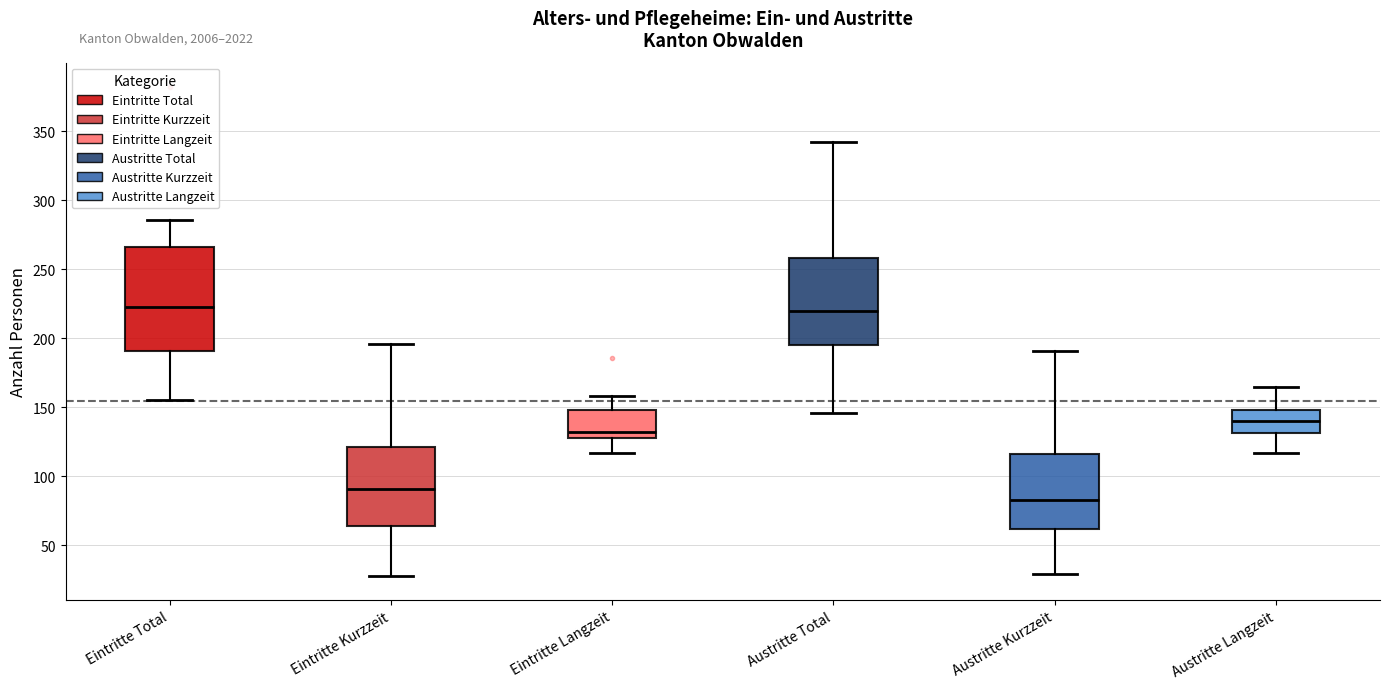

Where does the upper whisker of the box for Eintritte Langzeit end on the y-axis? The values are not printed on the chart, so give them approximately, as read against the axis.

160